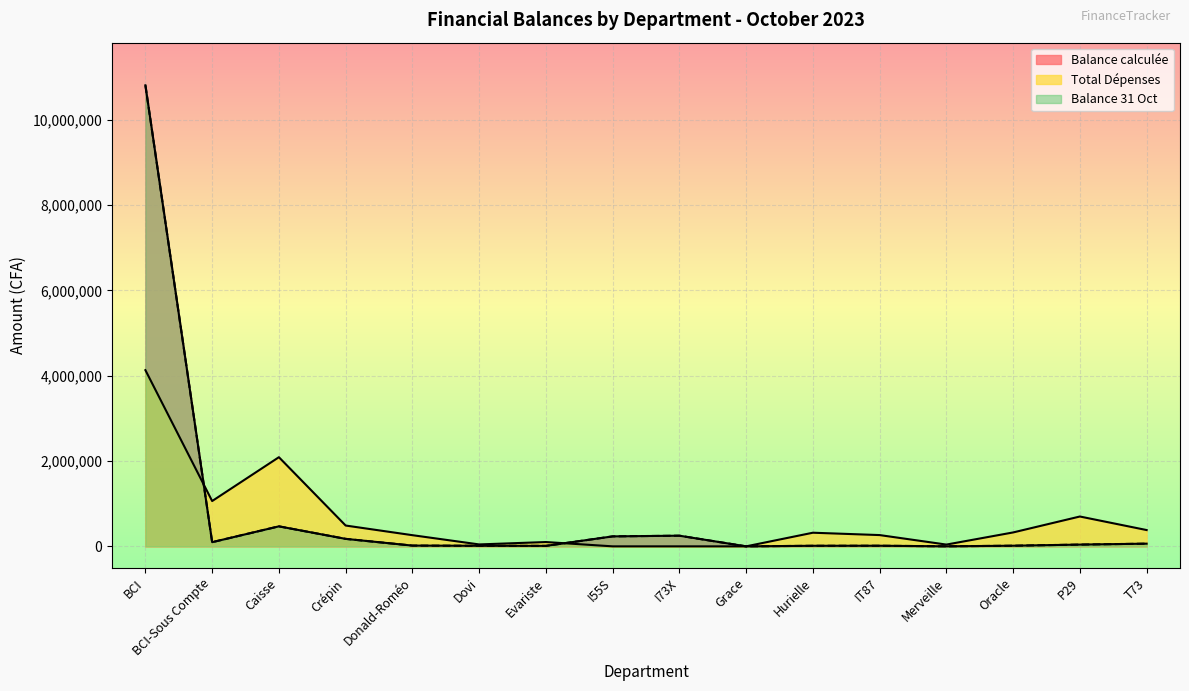

How many interior local peaks does the Balance 31 Oct series have?

3